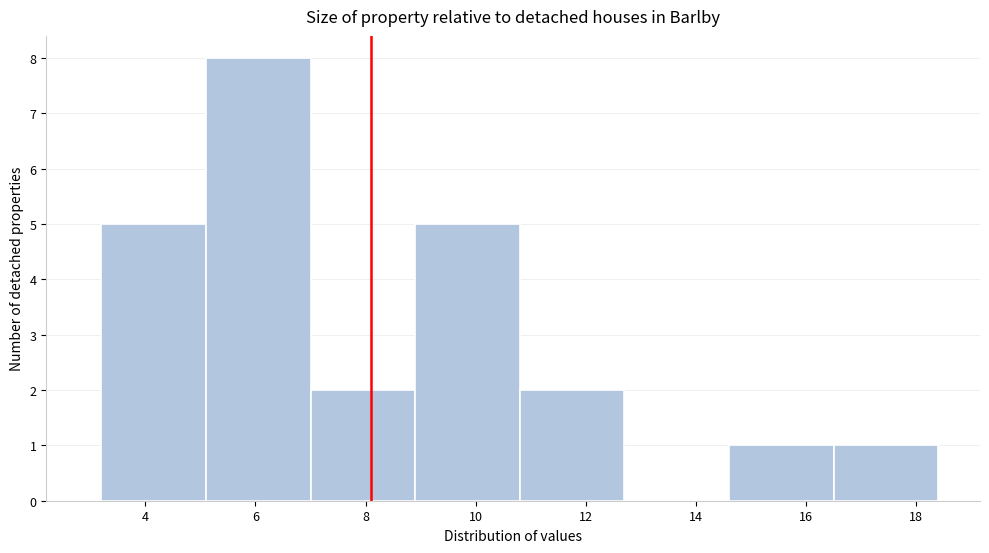

How tall is the bar that spans 14.6 to 16.5 on the x-axis? Neither the bar edges nor the heights are printed on the chart, so give them approximately, as read against the axes.

1